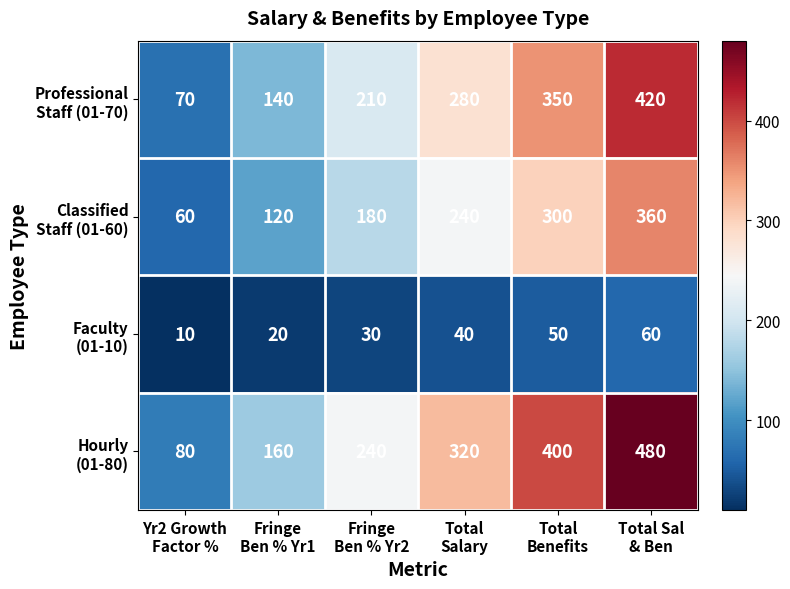

Count the number of data series in this chart.

4